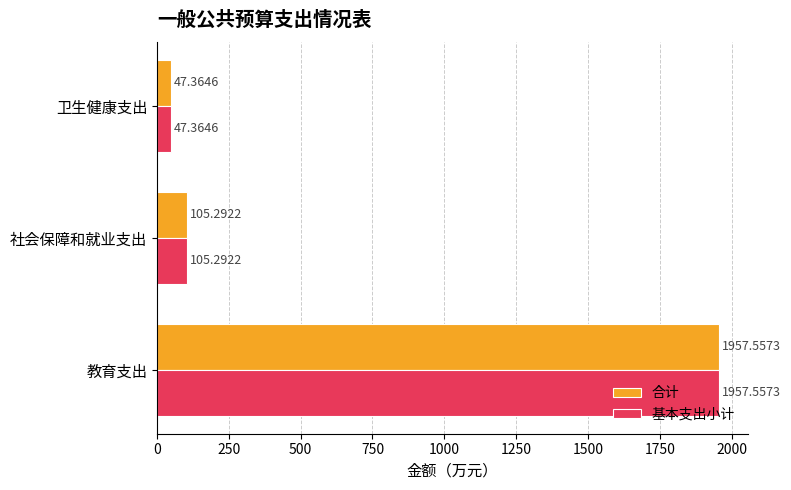

List the labels in order of 基本支出小计 value, smallest first.

卫生健康支出, 社会保障和就业支出, 教育支出